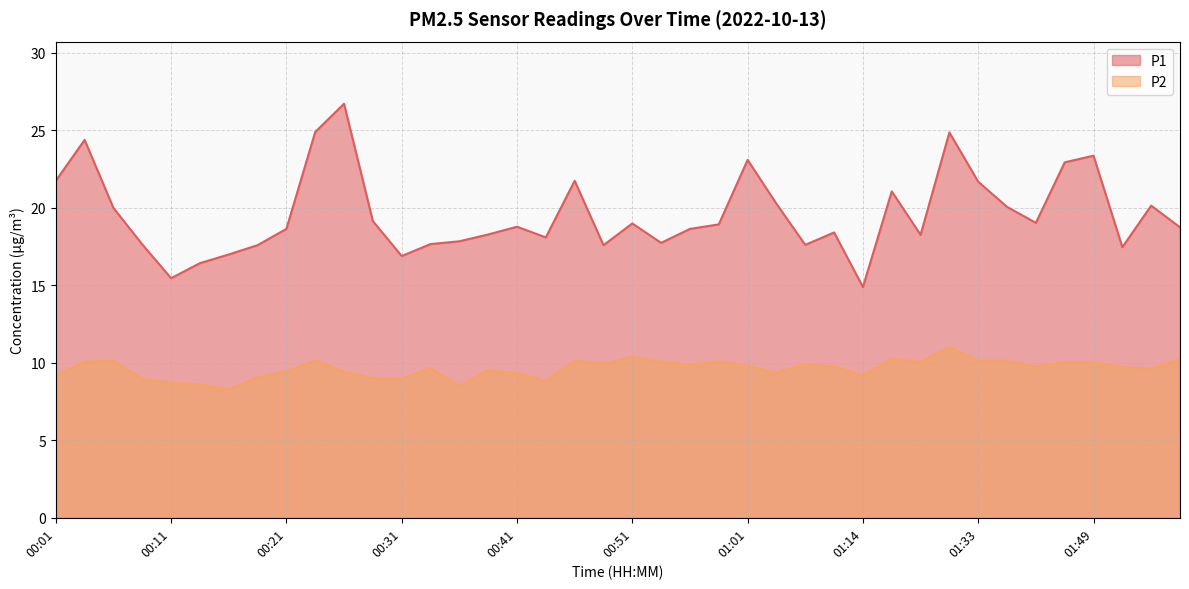

What is the value of the P2 point at the 31st from the left?

10.1